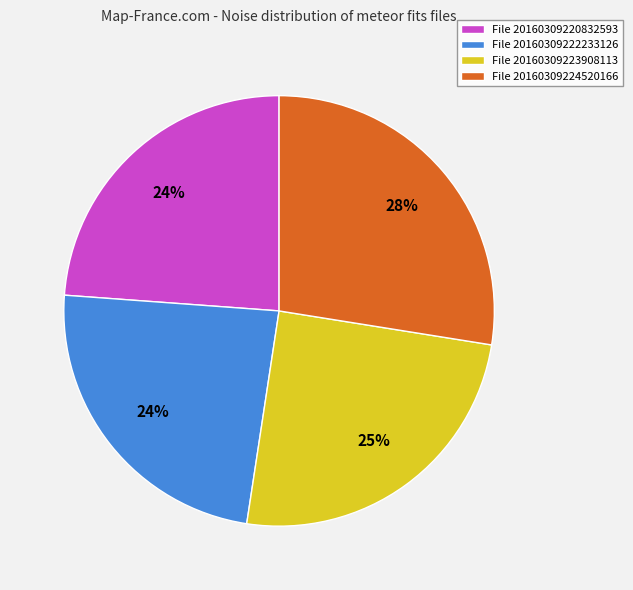

To the nearest percent, what is the difference between the largest and smallest slice percentages?

4%